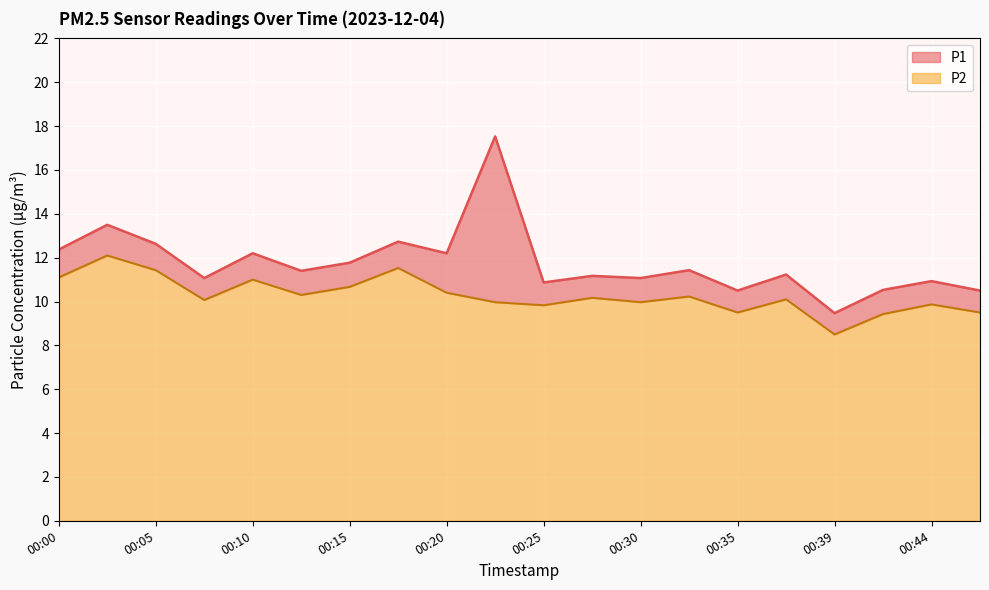

What are all the series names shown in the legend?

P1, P2